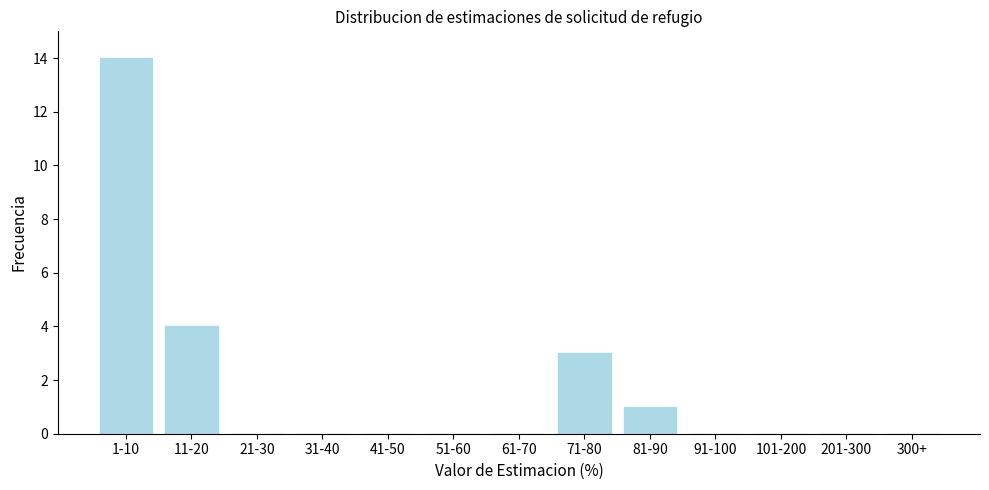

Reading left to right, extract all data points from this chart.

1-10=14	11-20=4	21-30=0	31-40=0	41-50=0	51-60=0	61-70=0	71-80=3	81-90=1	91-100=0	101-200=0	201-300=0	300+=0